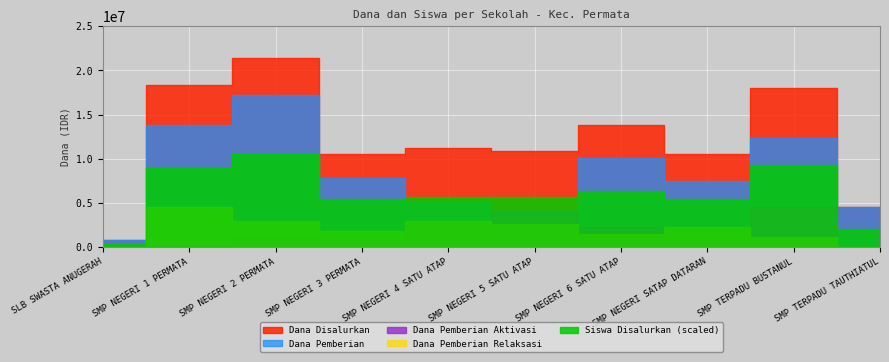

True or false: Dana Disalurkan has a value of 750000 at SLB SWASTA ANUGERAH.

True